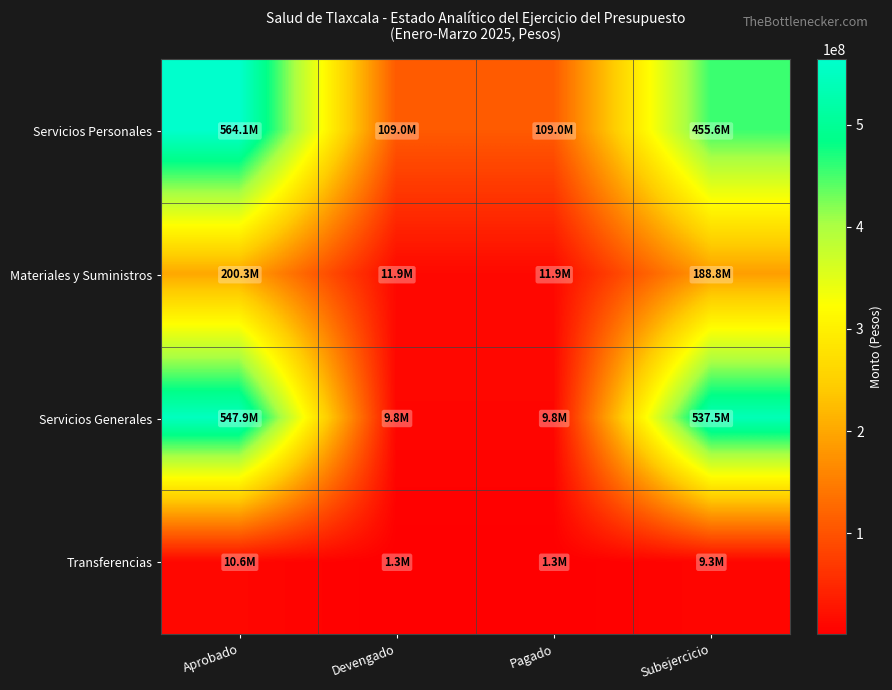

Reading left to right, list all the values displayed in this chart.

Servicios Personales: Aprobado=564119433	Devengado=109029702	Pagado=109029702	Subejercicio=455648285
Materiales y Suministros: Aprobado=200284391	Devengado=11876933	Pagado=11876933	Subejercicio=188829504
Servicios Generales: Aprobado=547899728	Devengado=9843607	Pagado=9843607	Subejercicio=537540618
Transferencias: Aprobado=10635538	Devengado=1286926	Pagado=1286926	Subejercicio=9348612